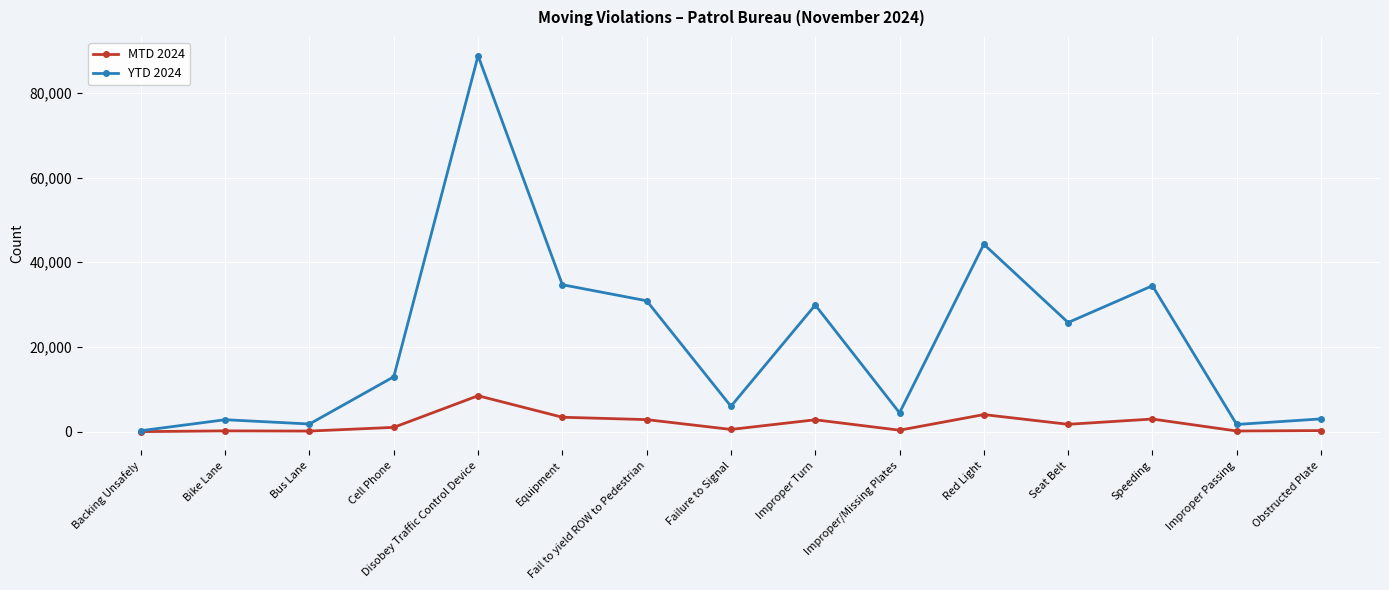

Where is the first local maximum for YTD 2024?

Bike Lane